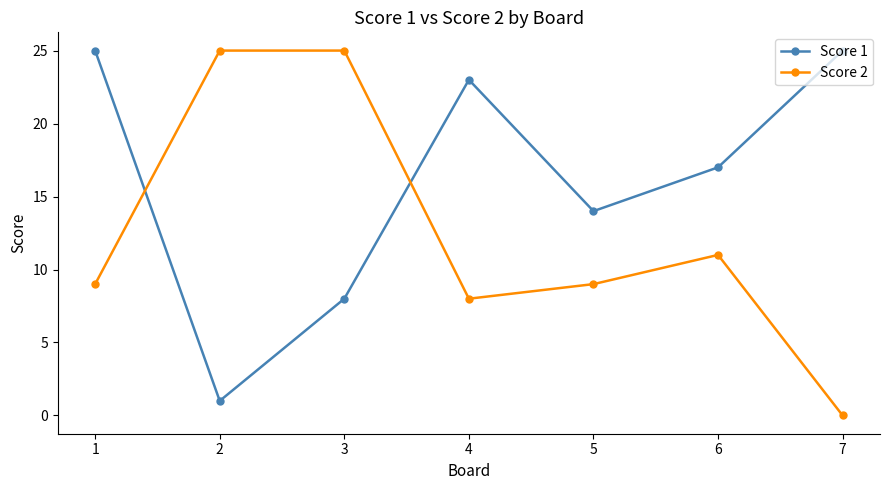

Rank the series at 4 from lowest to highest value.

Score 2, Score 1